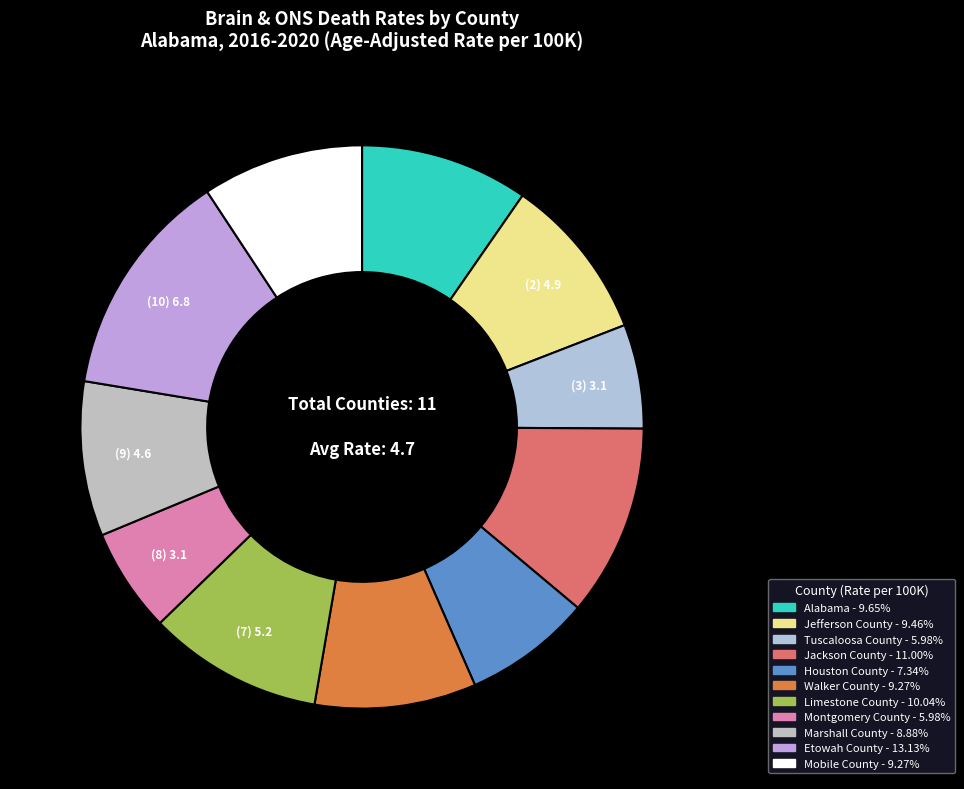

Approximately how many times larger is the value at Houston County compared to Limestone County?

0.7